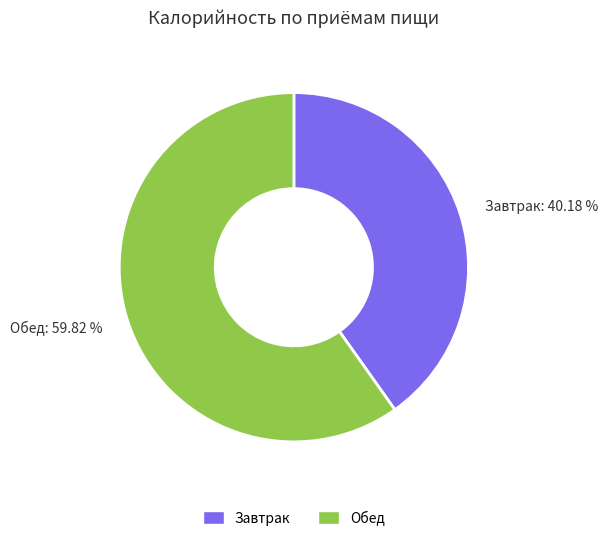

Approximately how many times larger is the value at Завтрак compared to Обед?

0.7